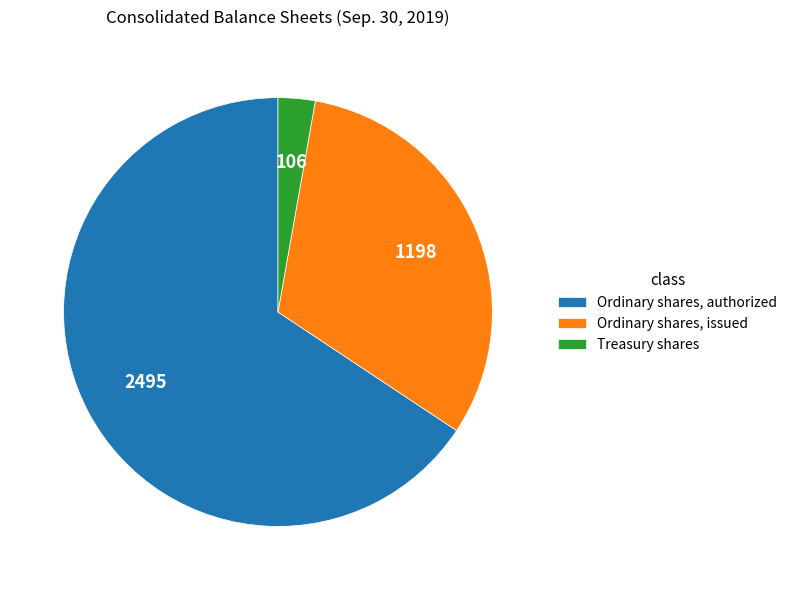

Combined, do Treasury shares and Ordinary shares, authorized account for over 50%?

Yes